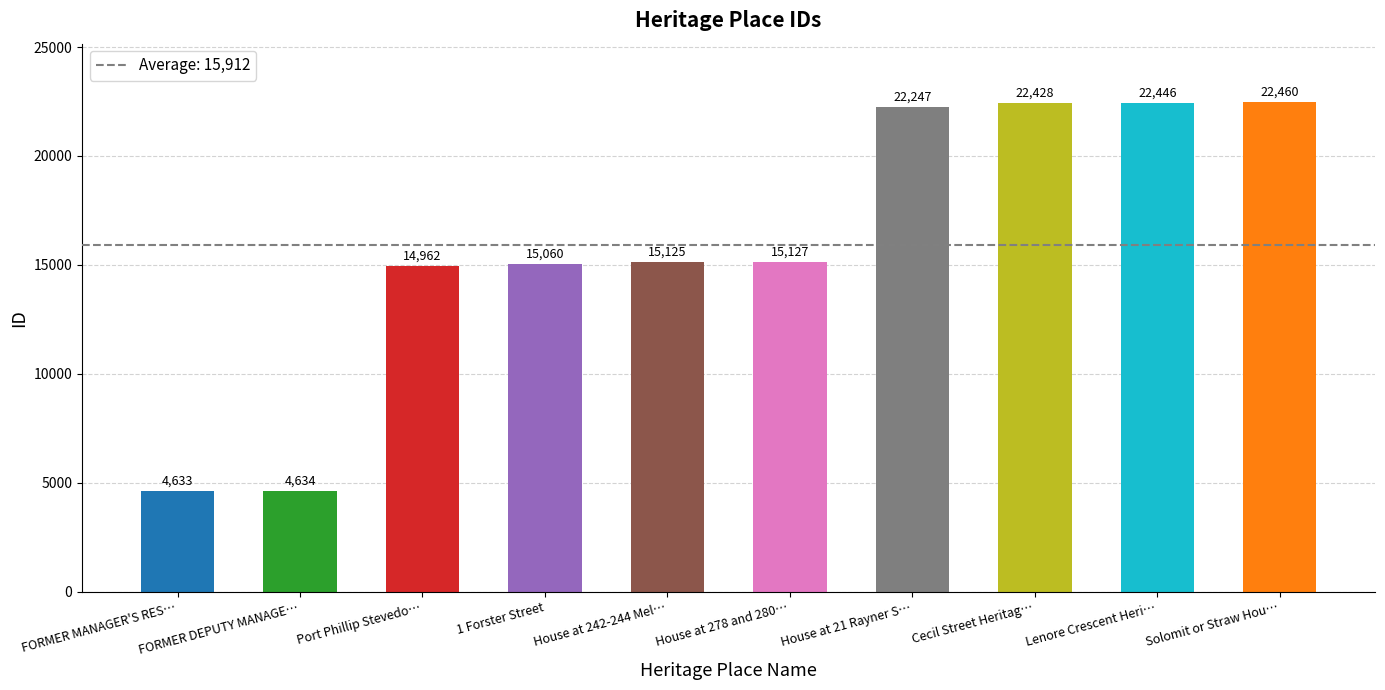

The value at House at 278 and 280… is 20521. True or false?

False